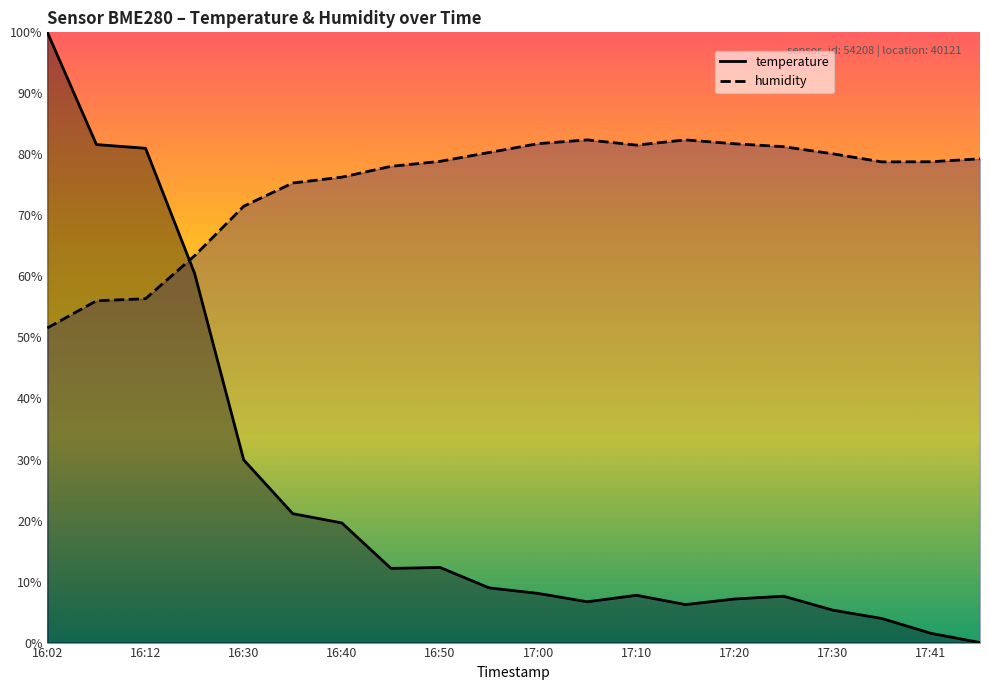

Does the chart display data point markers on the line(s)?

No